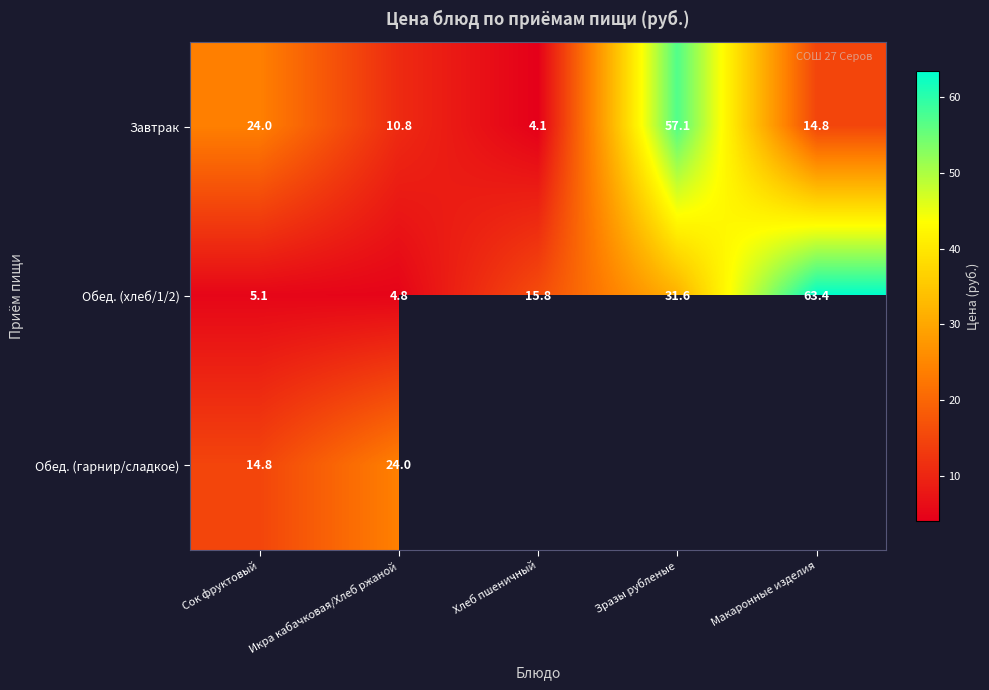

What is the spread (max minus min) of values at Сок фруктовый?

18.9